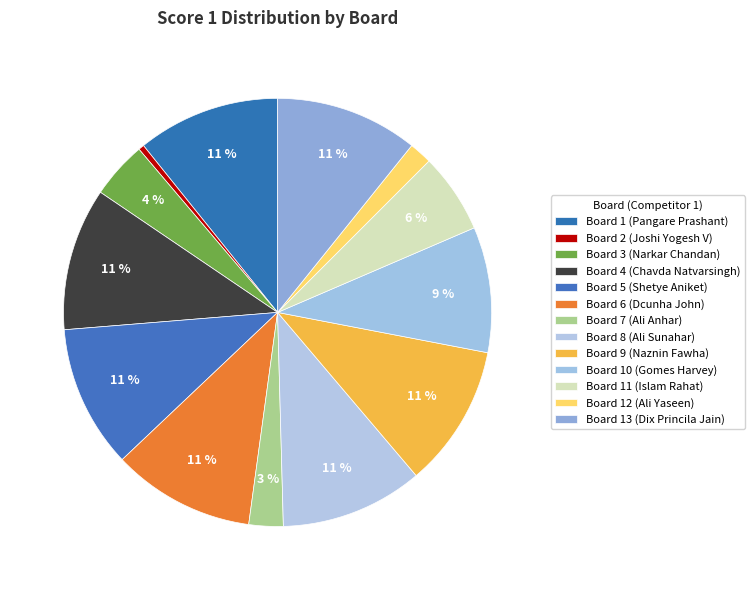

What is the change in value from Board 7 (Ali Anhar) to Board 8 (Ali Sunahar)?

+19